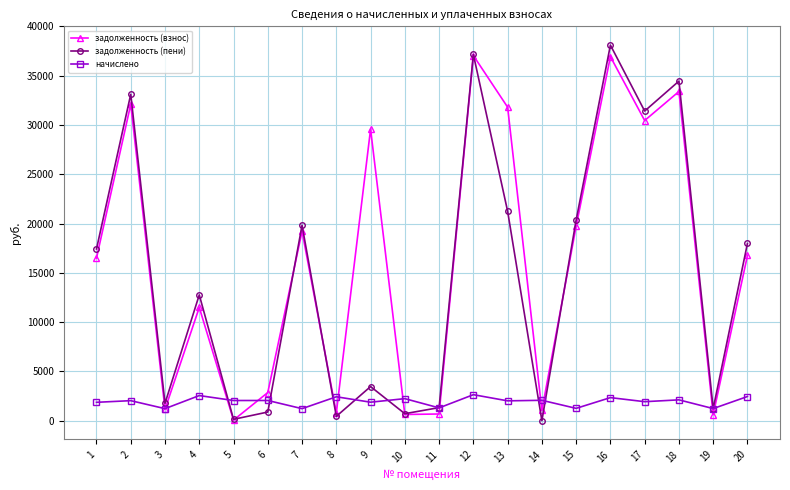

Read the задолженность (пени) value at 2.

33112.1